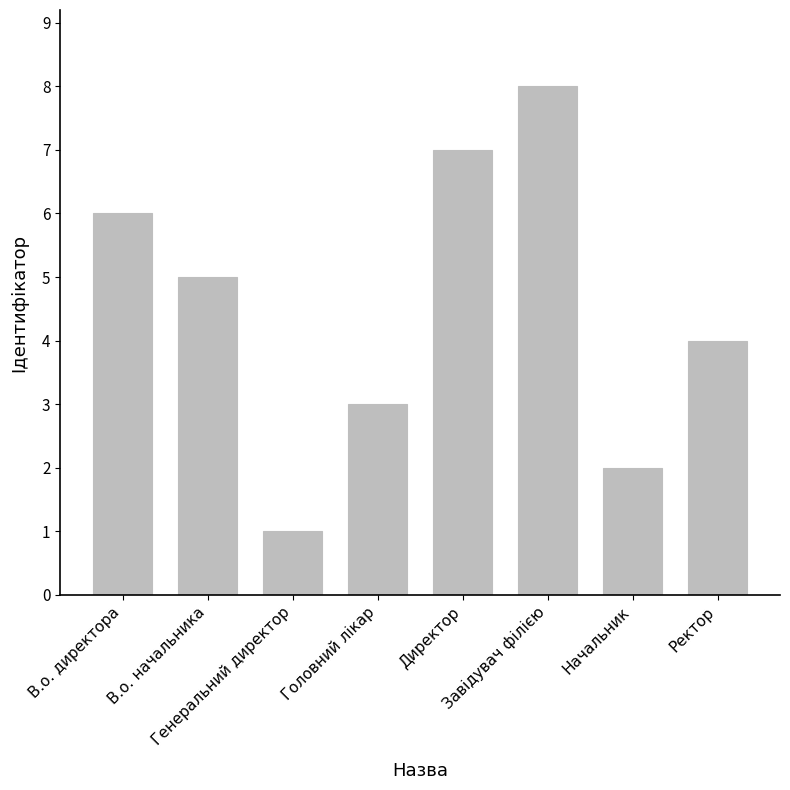

Rank the categories by value from highest to lowest.

Завідувач філією, Директор, В.о. директора, В.о. начальника, Ректор, Головний лікар, Начальник, Генеральний директор